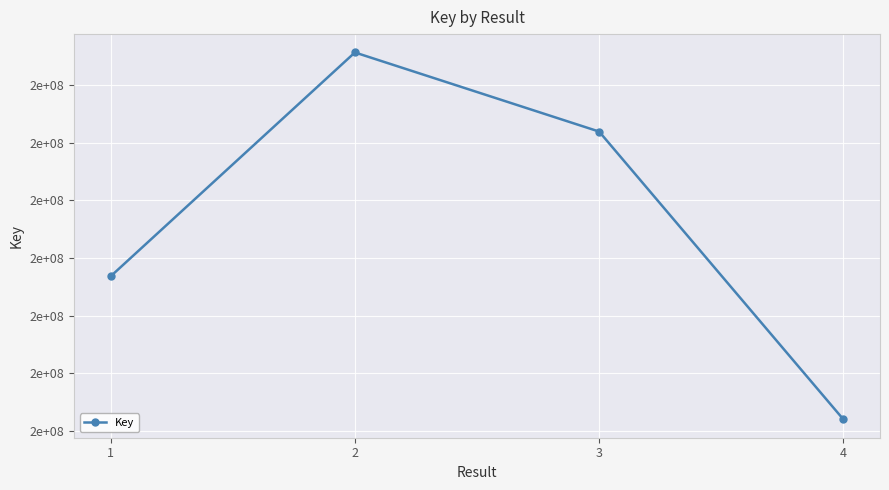

Does the chart have visible grid lines?

Yes